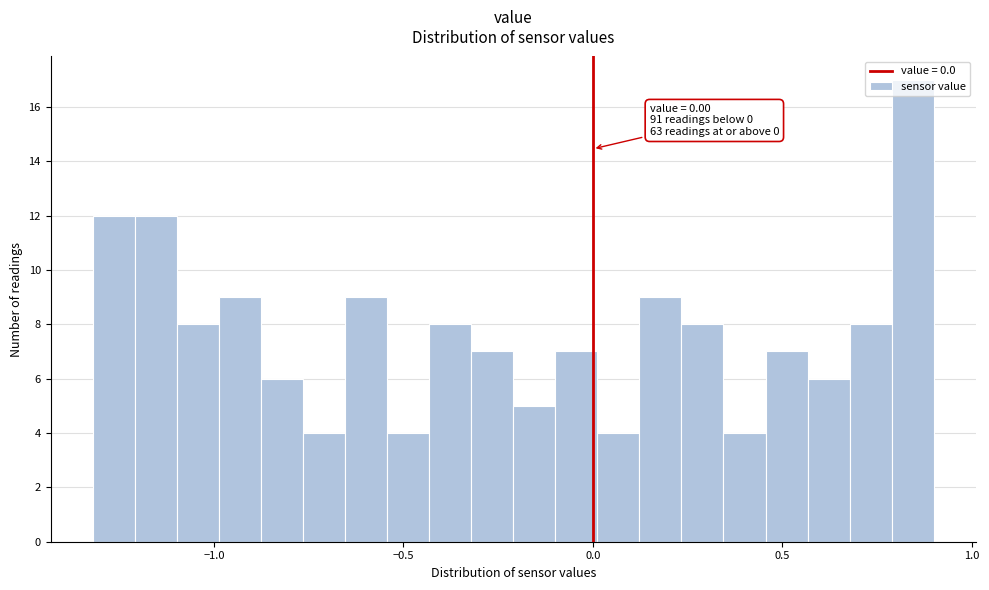

Read against the x-axis, roughly where is the centre of the tallest bar?

0.85